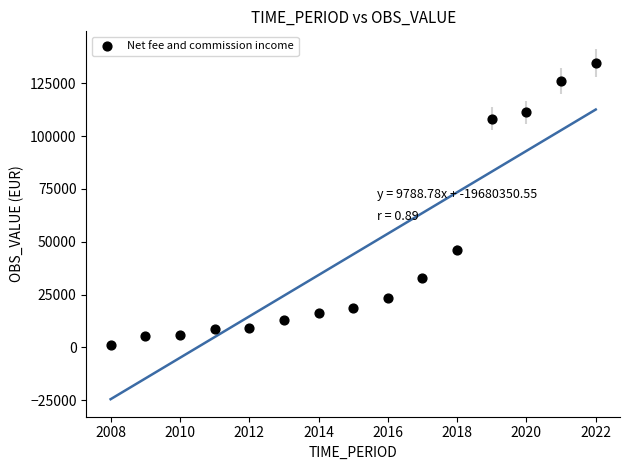

What is the range of X values (max minus min)?

14